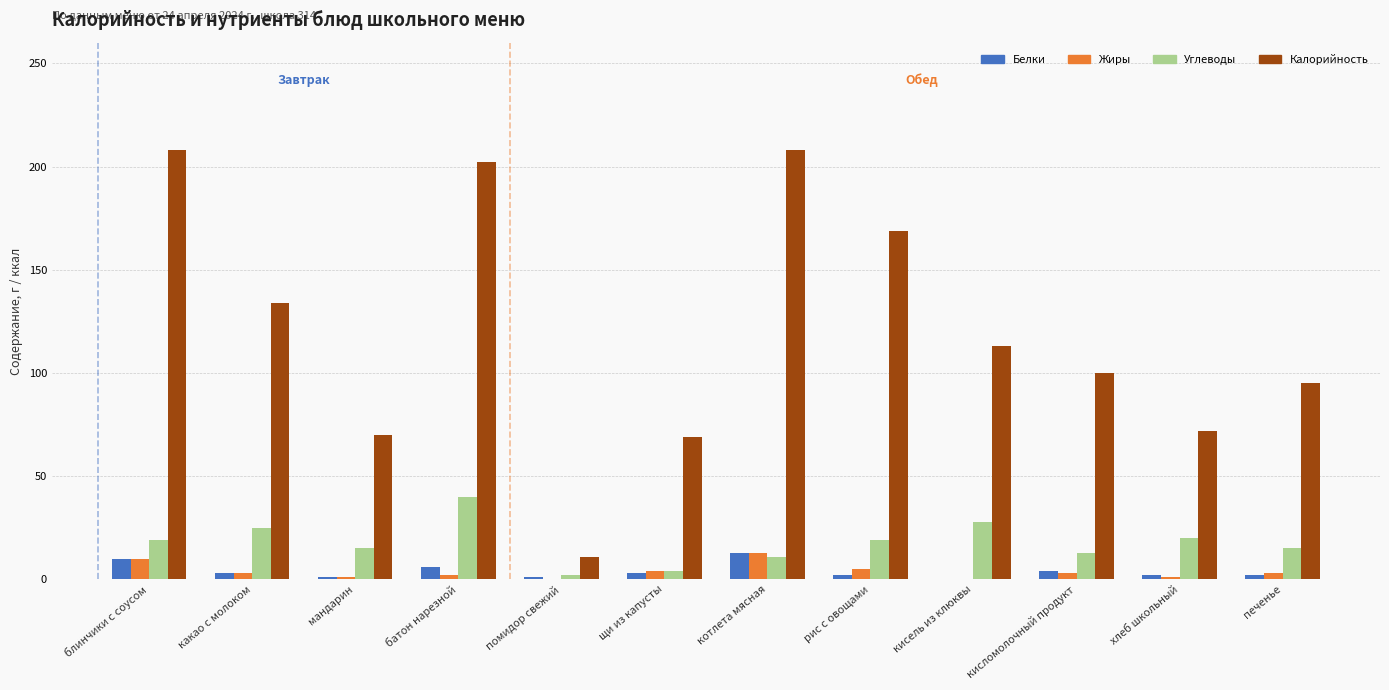

Is the value of Углеводы at хлеб школьный greater than the value of Белки at печенье?

Yes